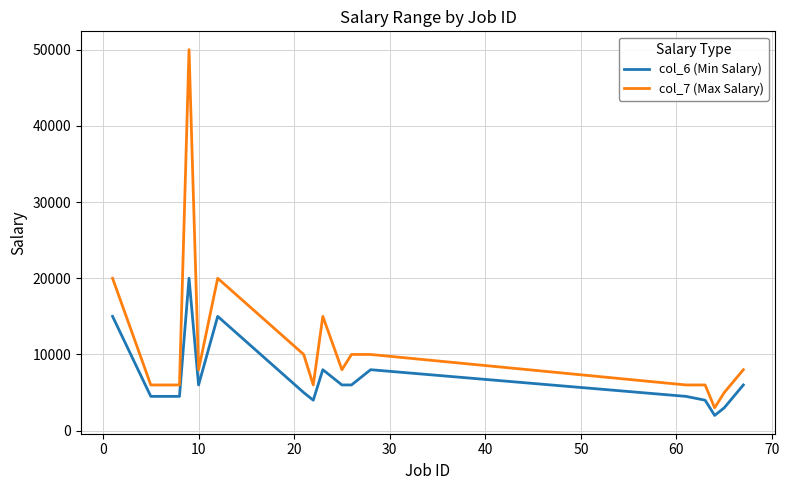

What is the minimum value for col_6 (Min Salary)?

2000